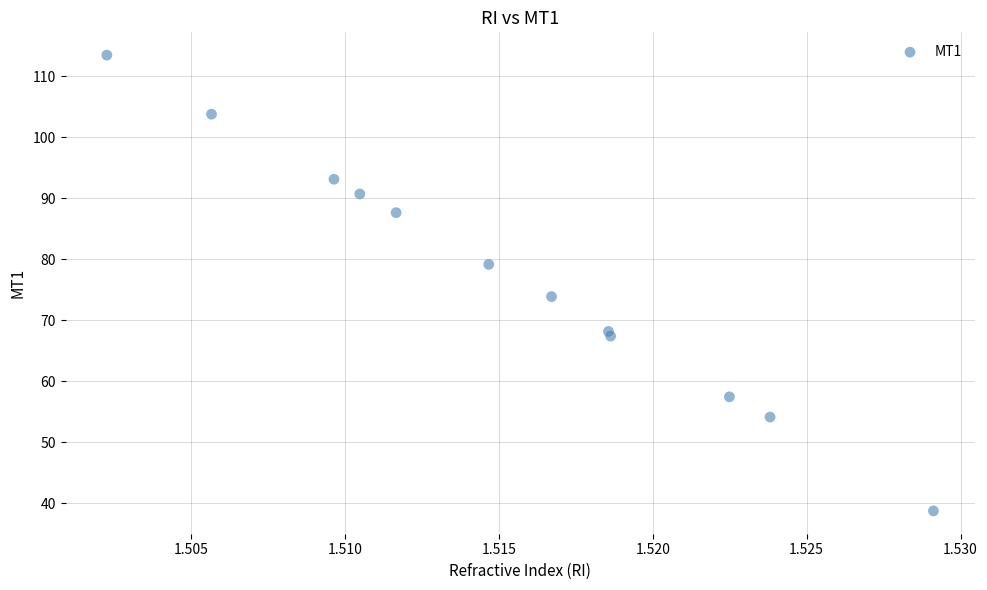

What Y value in the scatter plot is closest to 76?

73.8